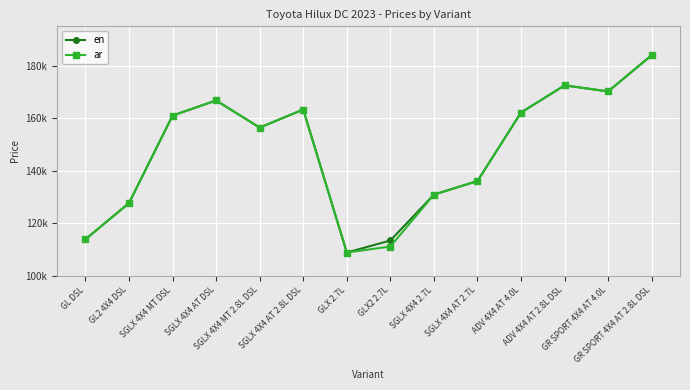

At which category does the chart reach its peak across all series?

GR SPORT 4X4 AT 2.8L DSL